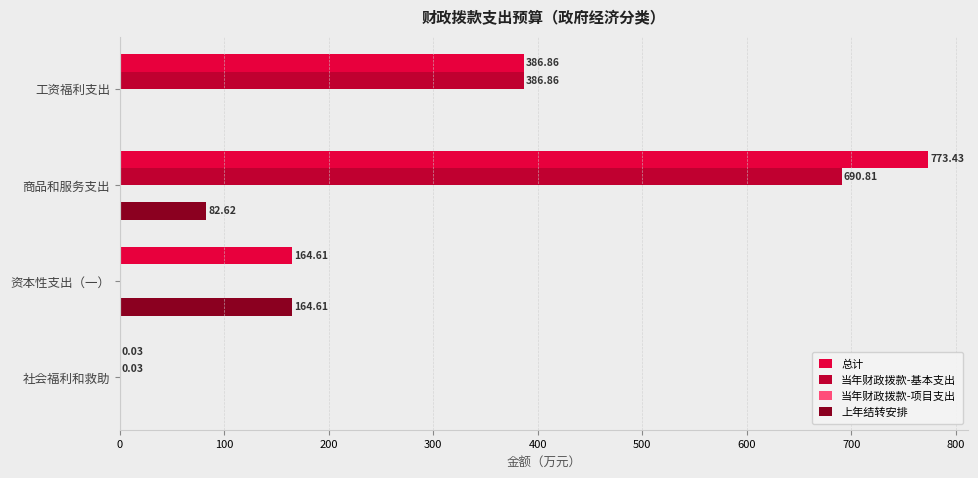

At which label is 上年结转安排 closest to 82?

商品和服务支出